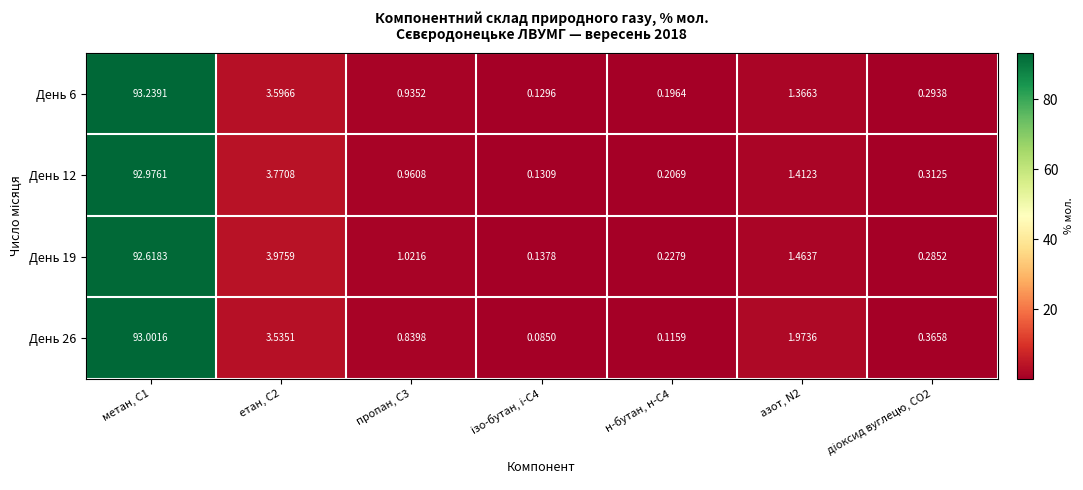

How many series are shown in this chart?

4